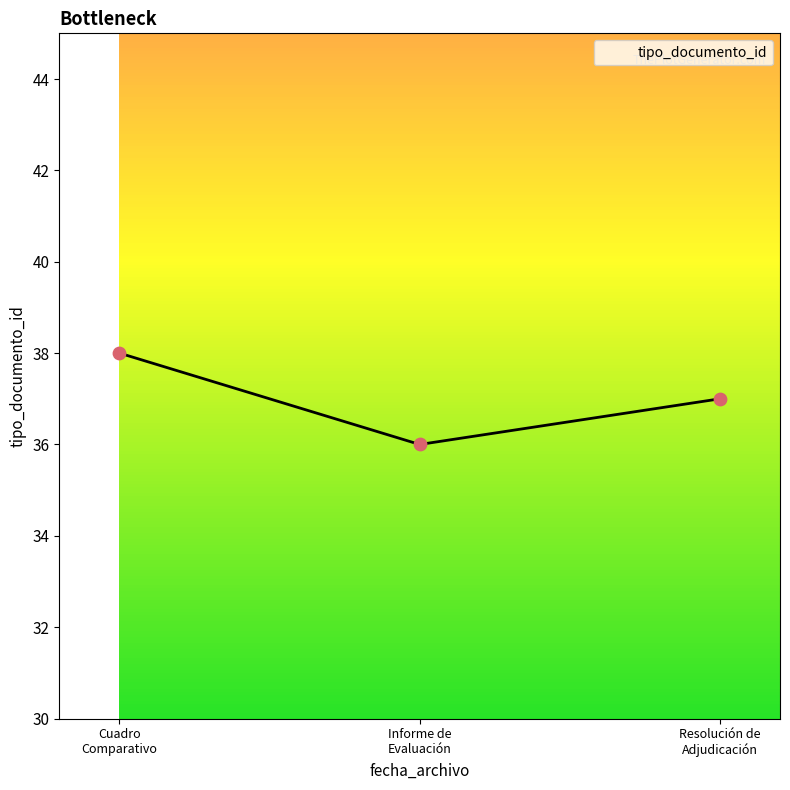

What is the average value?

37